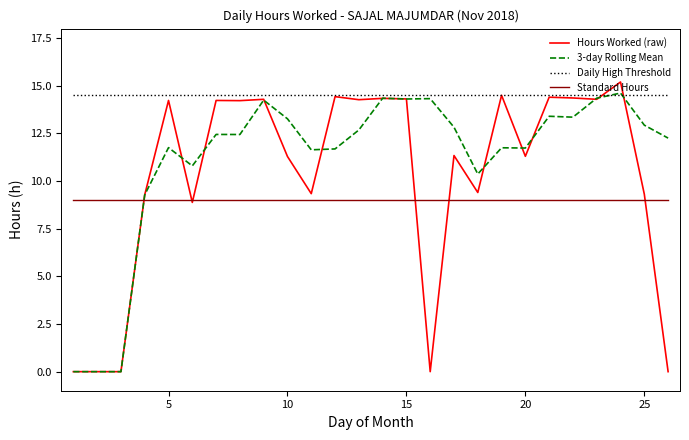

True or false: Standard Hours and Daily High Threshold intersect in this chart.

False